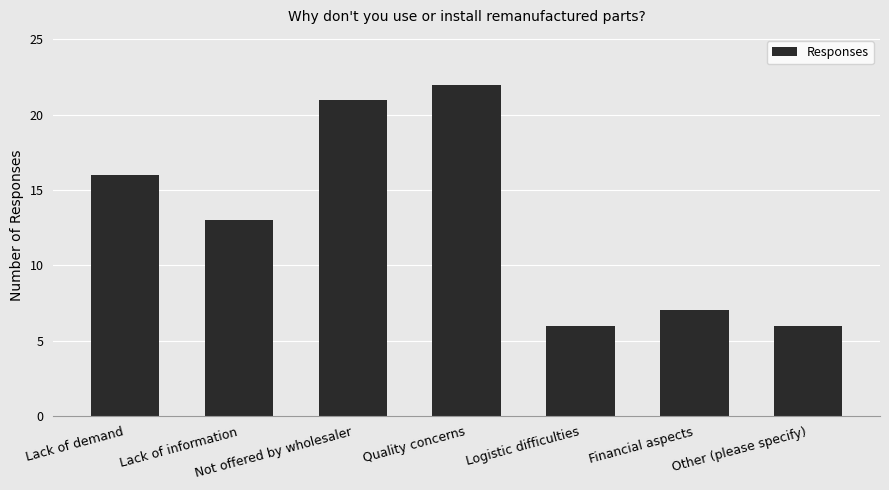

What position from the right is Logistic difficulties?

3